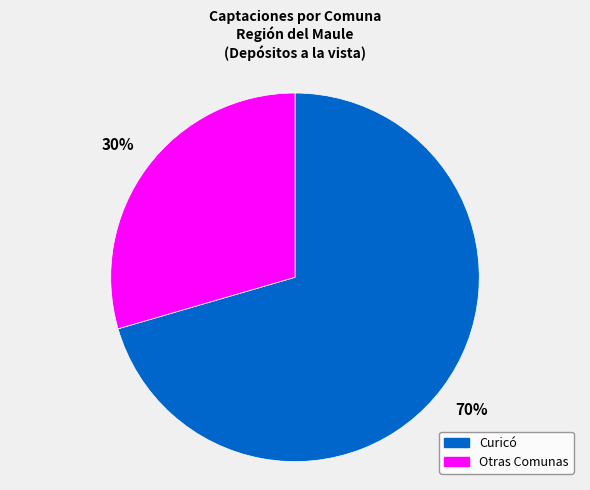

True or false: Curicó accounts for 70% of the total.

True